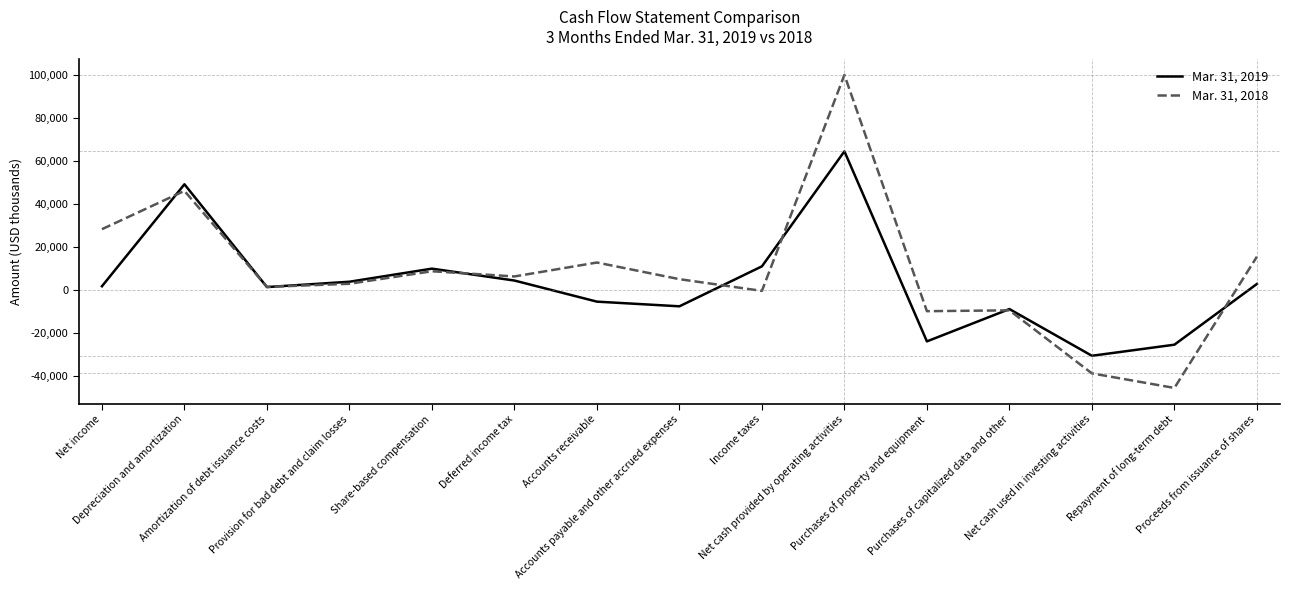

True or false: Mar. 31, 2018 has a value of 100208 at Net cash provided by operating activities.

True